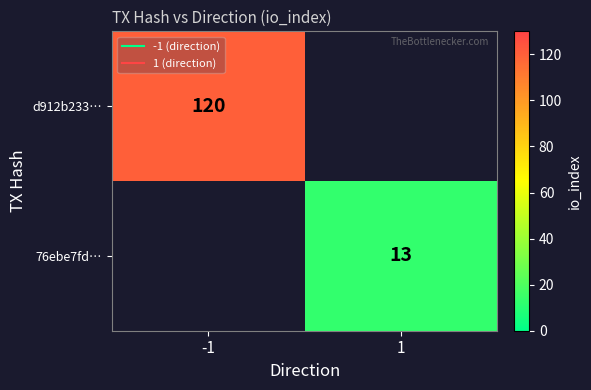

List the series in order of their overall mean, lowest first.

d912b233…, 76ebe7fd…